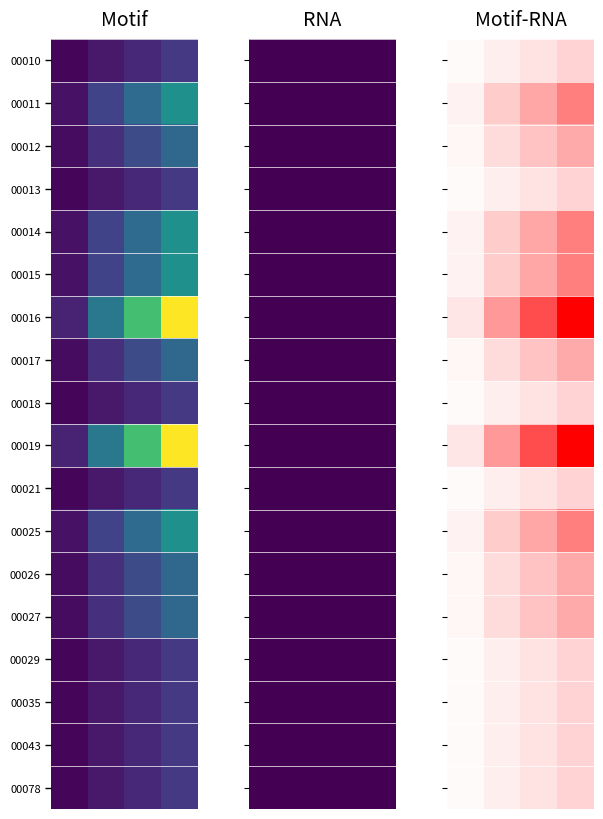

How many values in the 00016 series exceed 4?

2